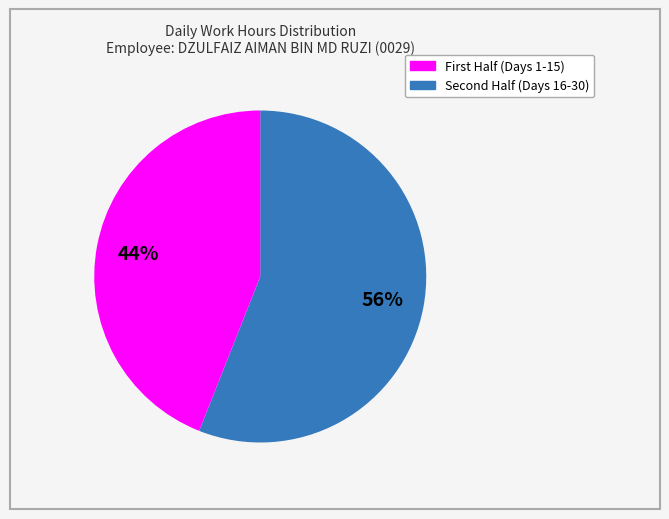

To the nearest percent, what is the average slice percentage?

50%